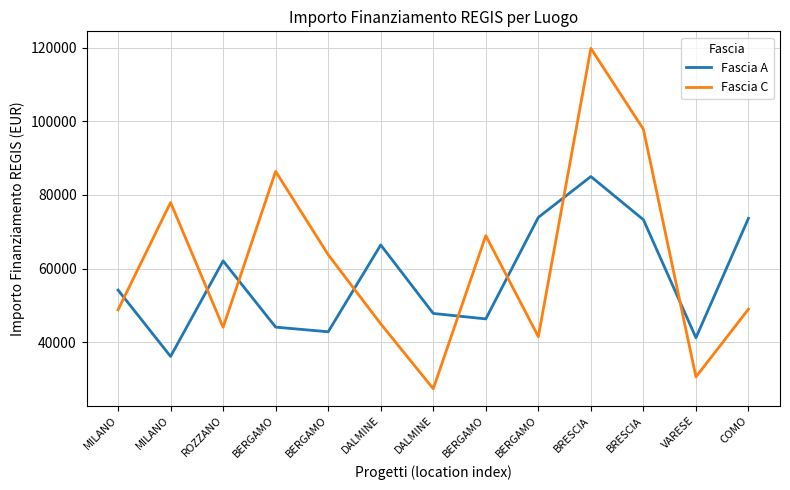

What are all the series names shown in the legend?

Fascia A, Fascia C